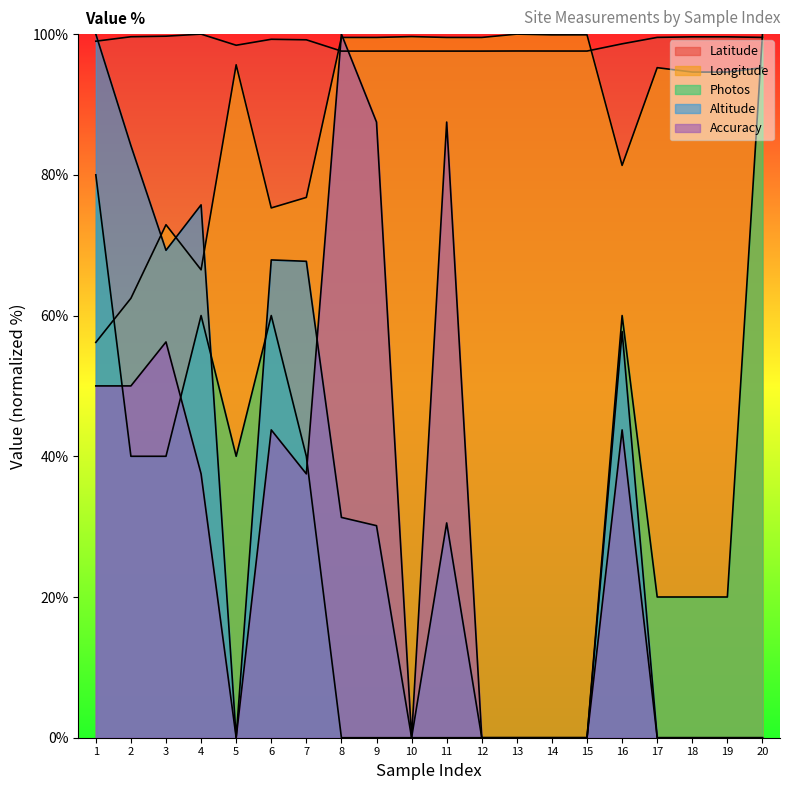

Where does the Photos series first go above 20?

1